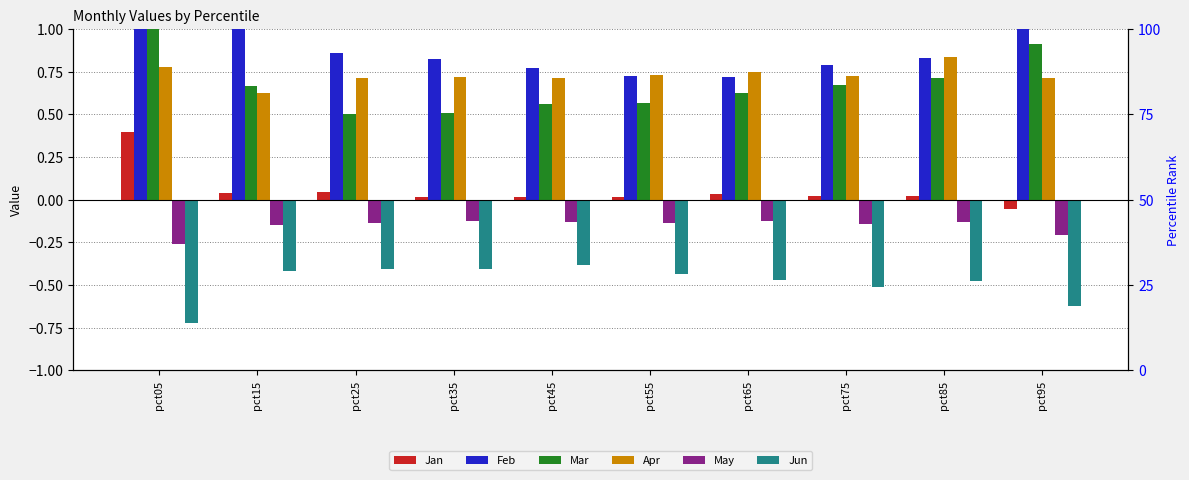

What are all the series names shown in the legend?

Jan, Feb, Mar, Apr, May, Jun